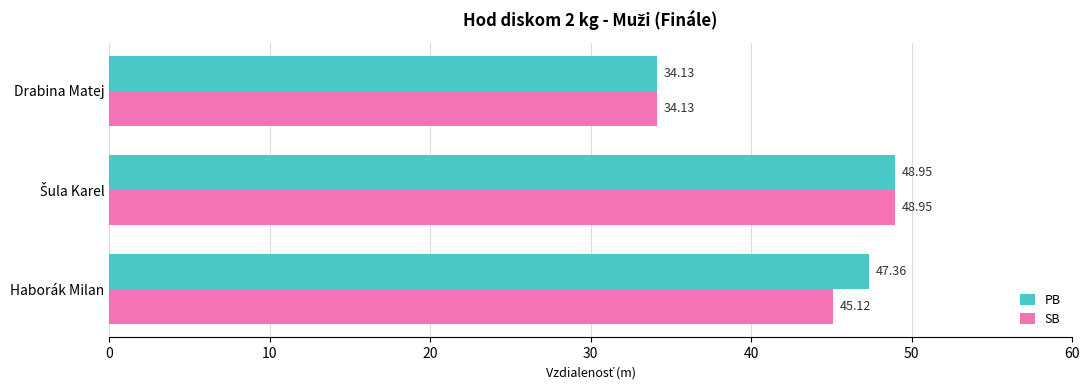

What is the greatest value displayed?

49.0